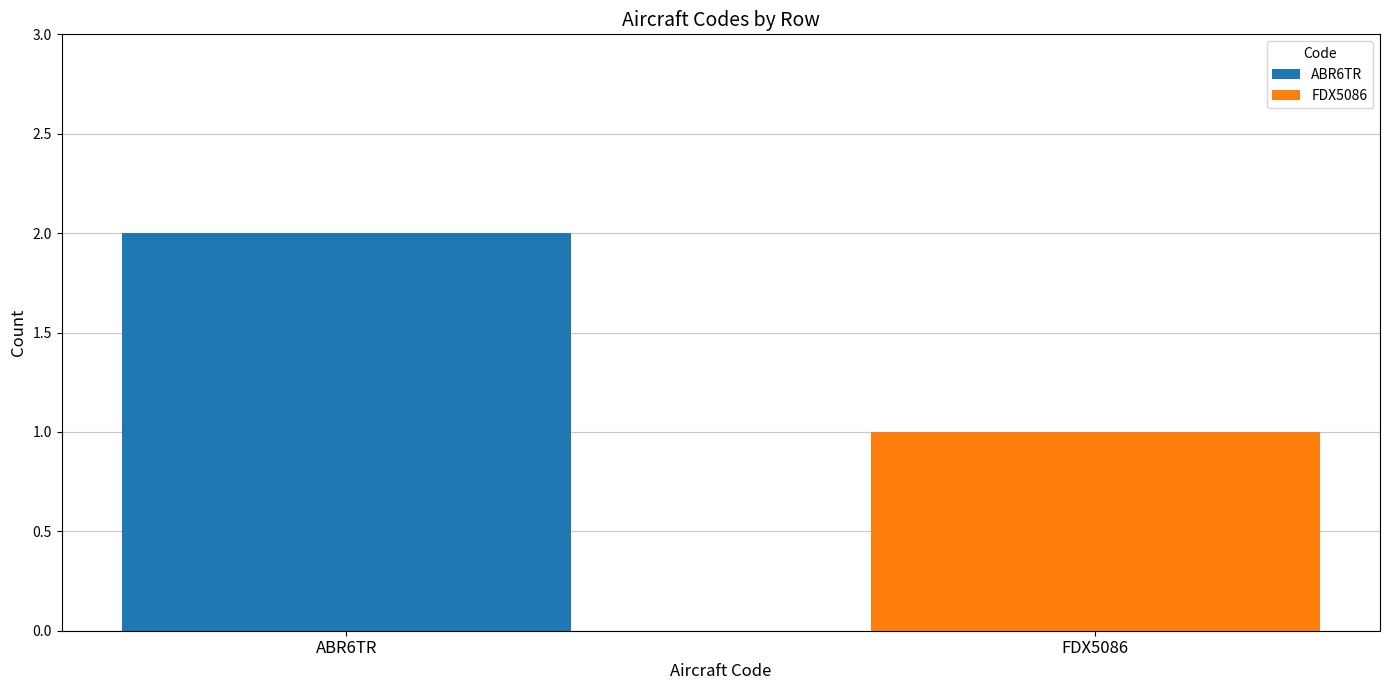

List the series in order of their overall mean, highest first.

ABR6TR, FDX5086